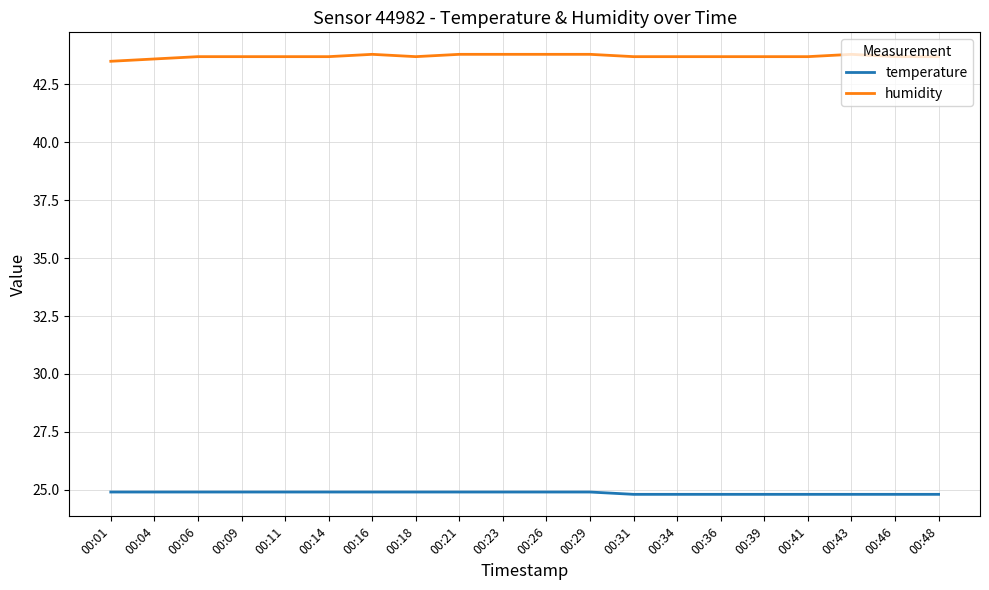

What is the difference between the humidity values at 00:14 and 00:21?

0.1